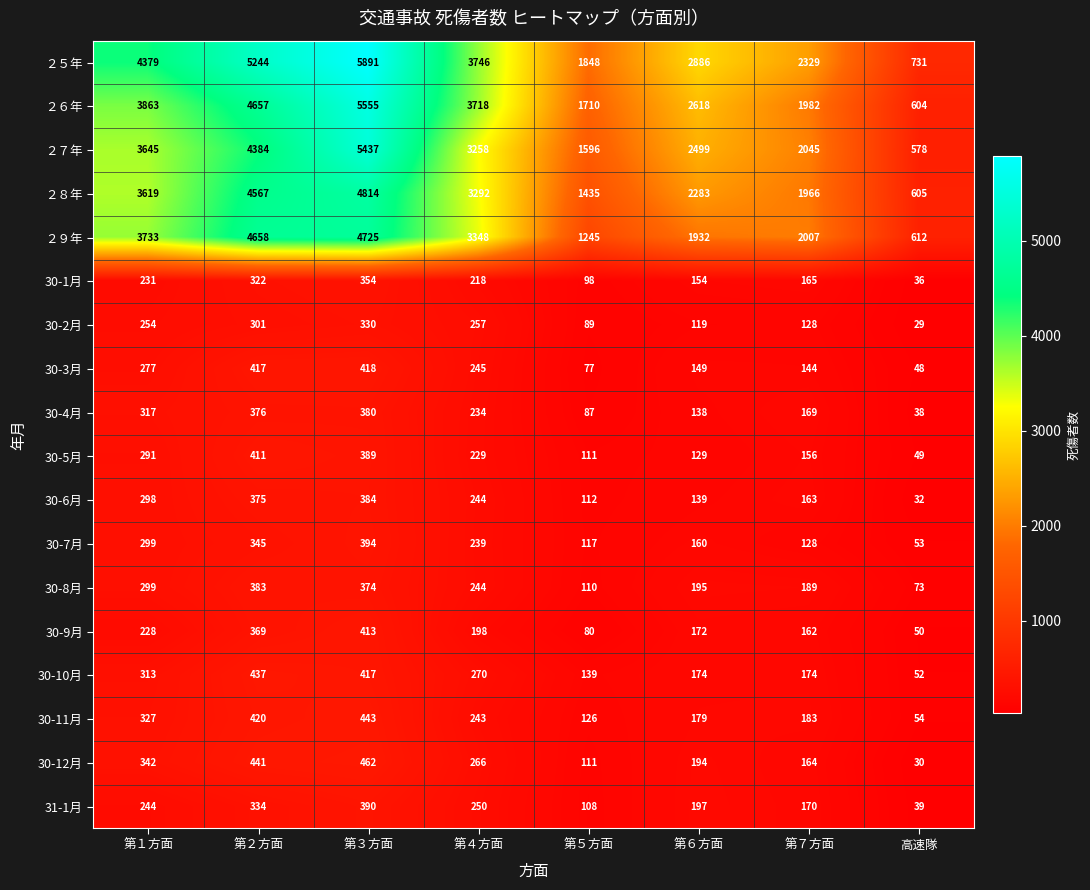

What is the sum of the 30-7月 values at 第４方面 and 高速隊?

292